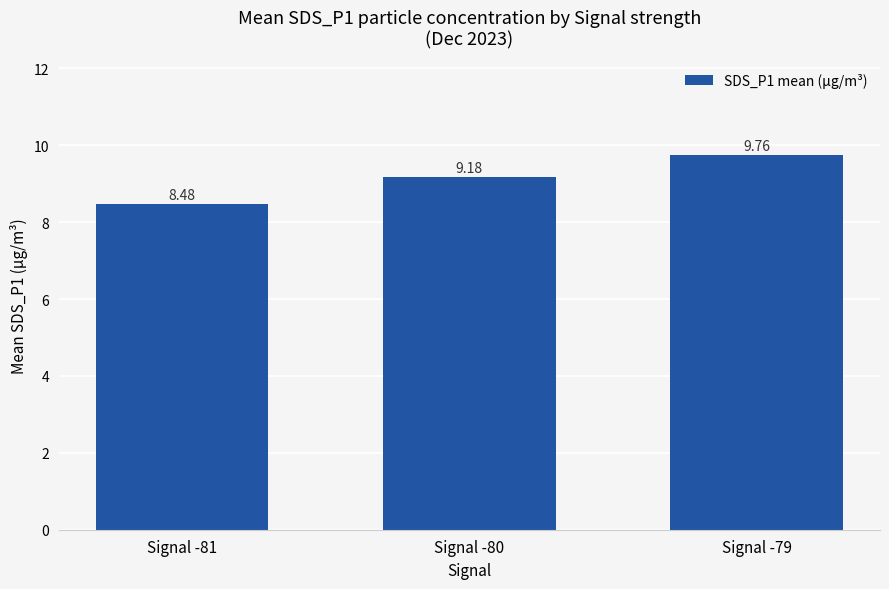

What is the average value?

9.1